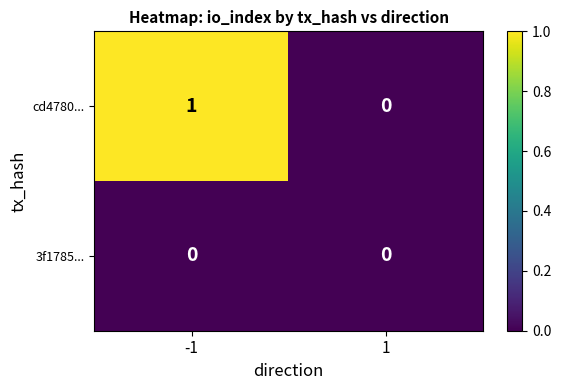

The 3f1785... series shows 0 at -1. True or false?

True